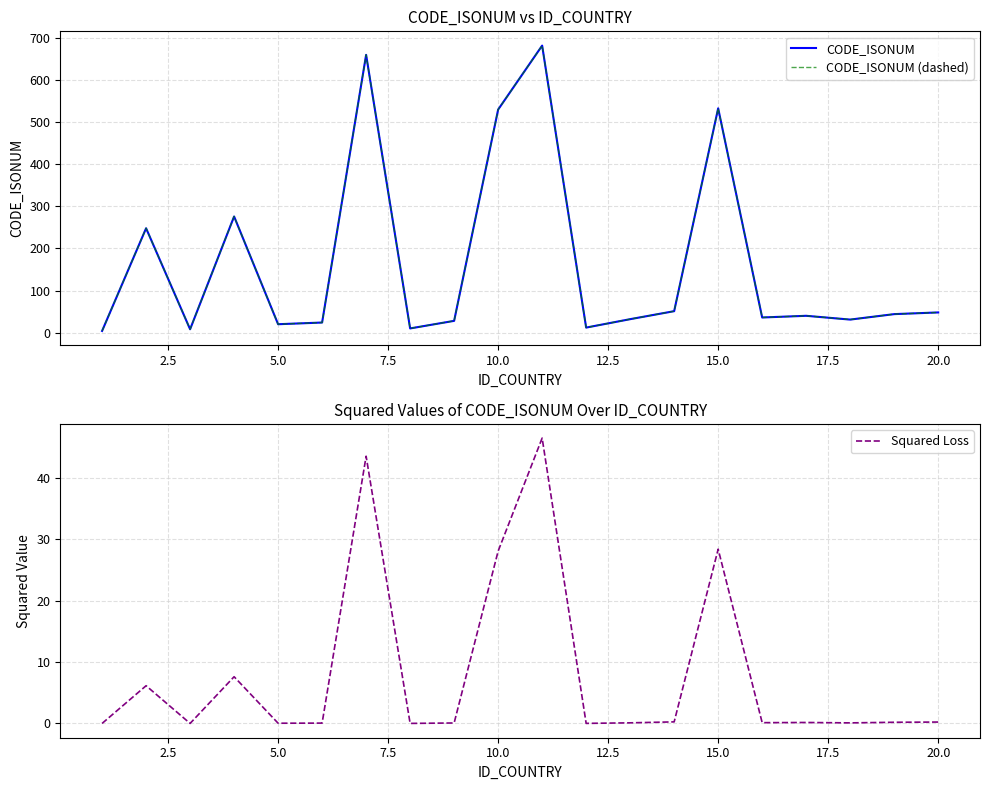

What is the highest value of the Squared Loss series?

46.5